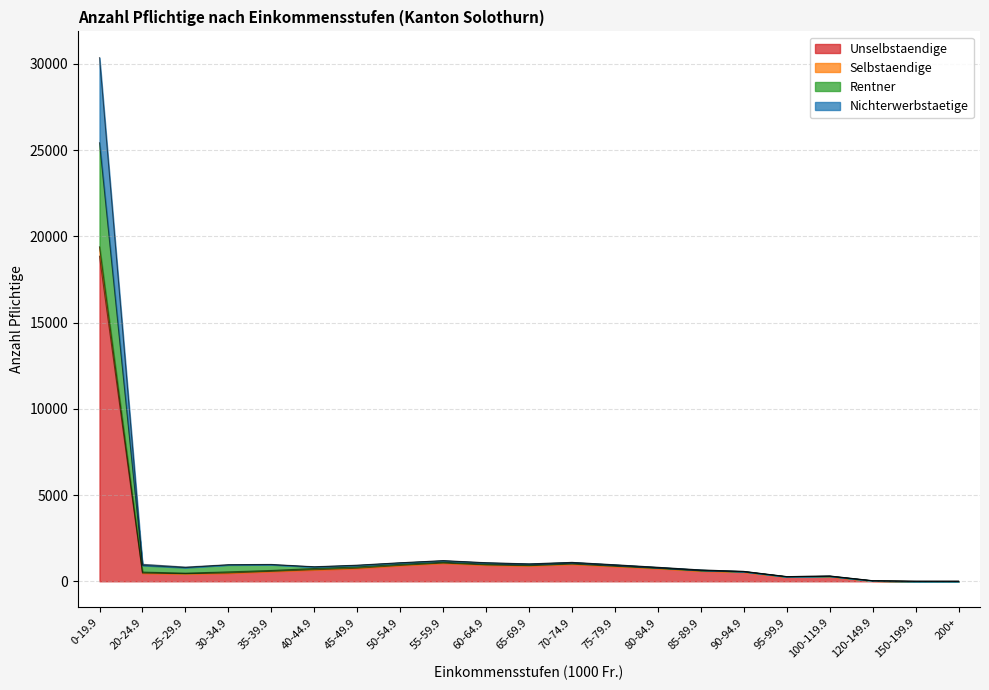

True or false: Rentner and Nichterwerbstaetige cross at least once.

False